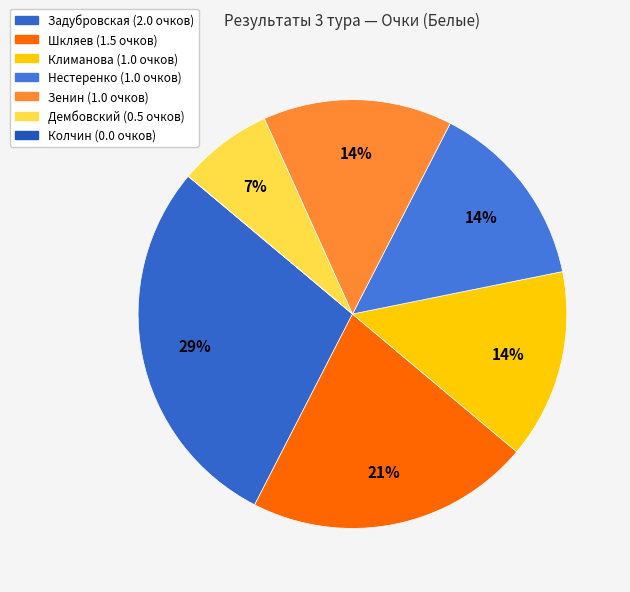

Is there any slice that represents more than half of the pie?

No